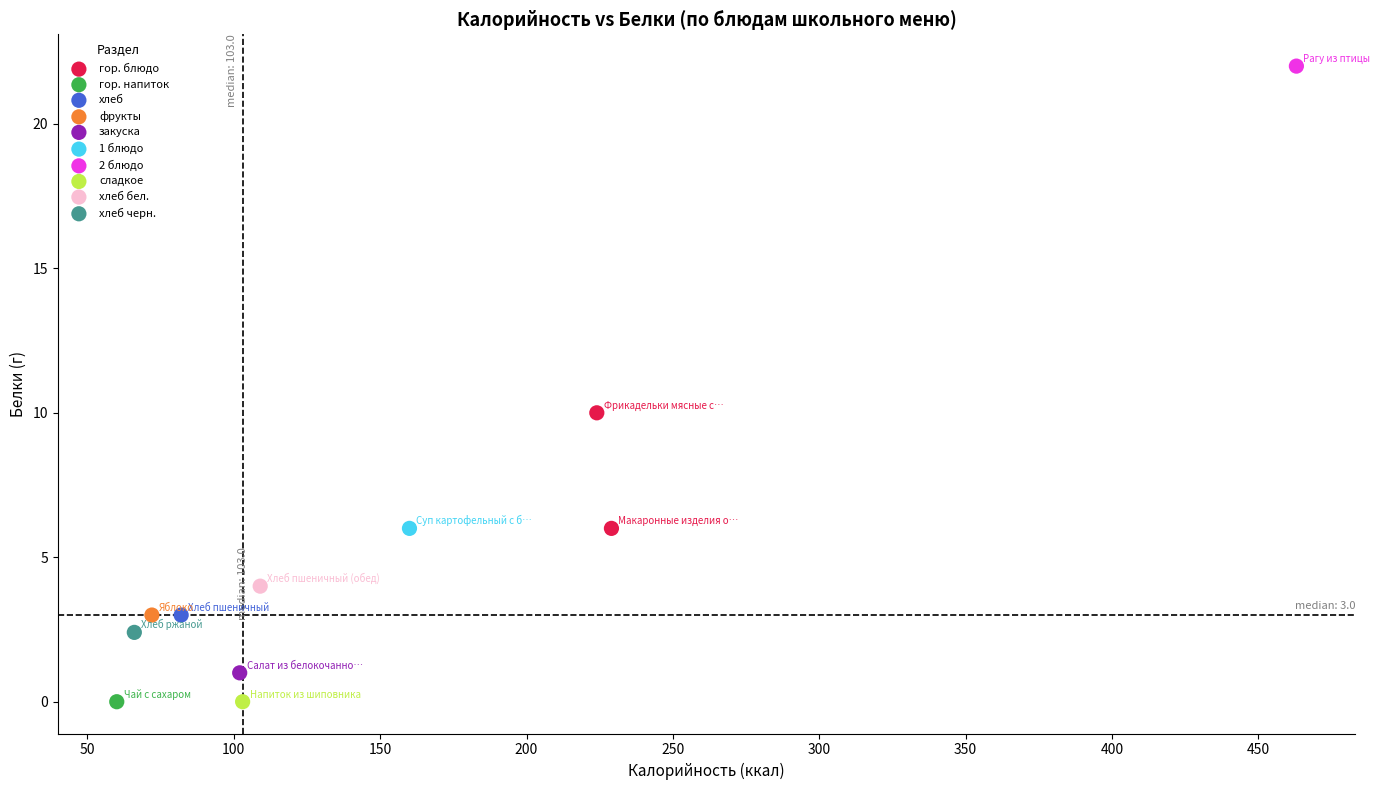

What are all the series names shown in the legend?

гор. блюдо, гор. напиток, хлеб, фрукты, закуска, 1 блюдо, 2 блюдо, сладкое, хлеб бел., хлеб черн.